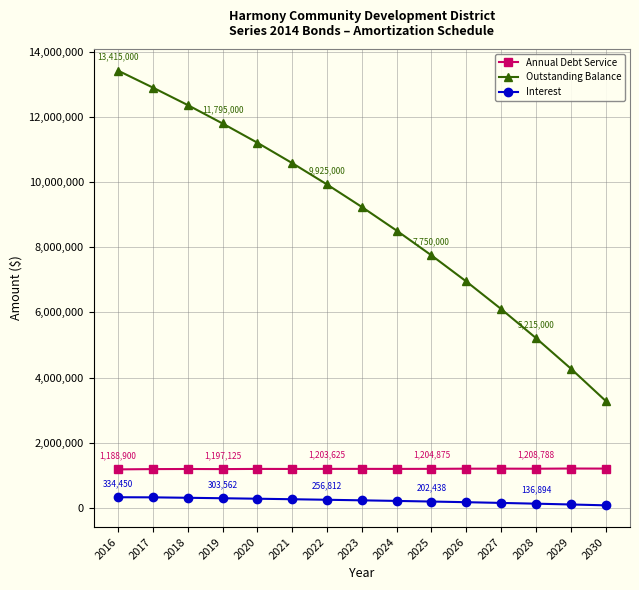

Which series has the largest total across all categories?

Outstanding Balance